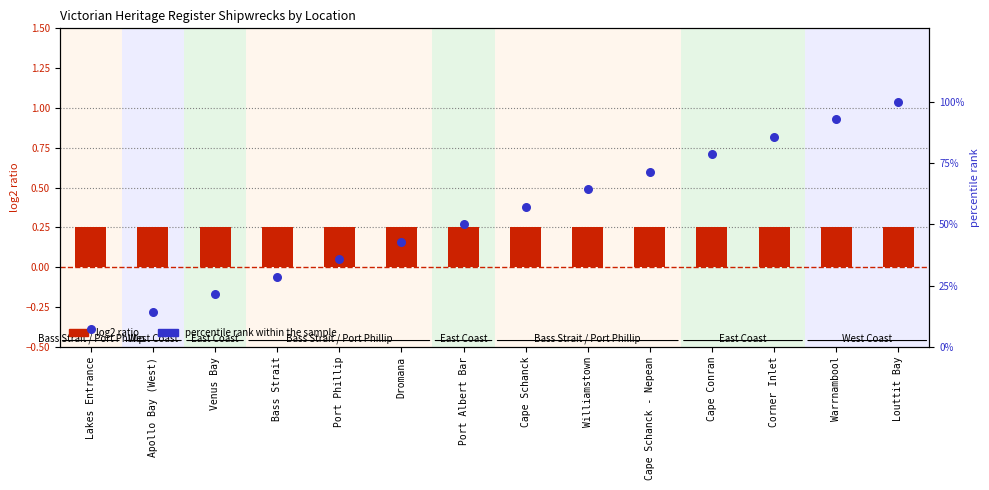

Which series reaches the maximum Y coordinate?

percentile rank within the sample